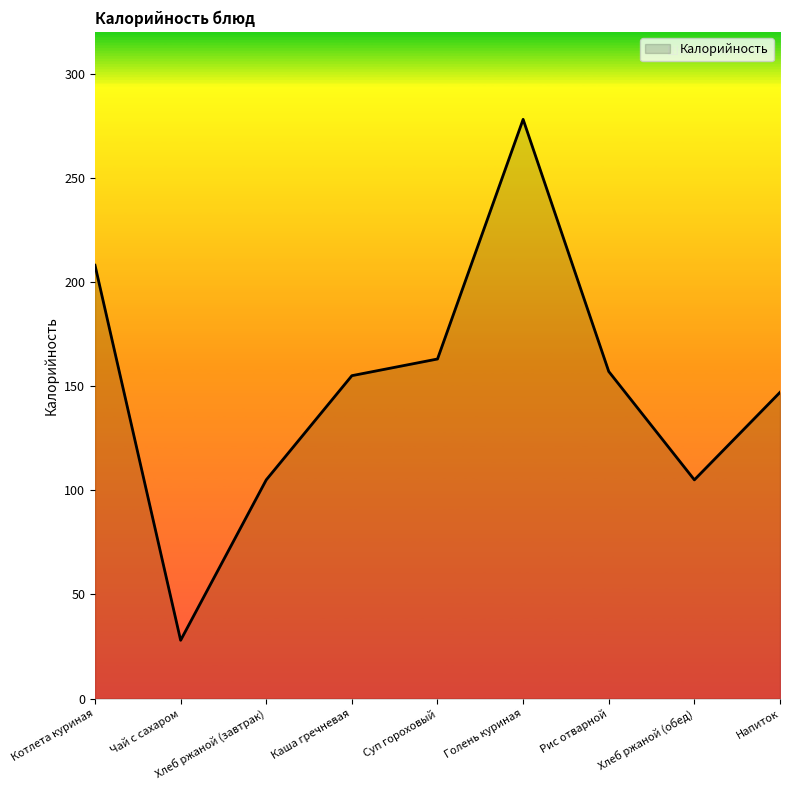

What is the average value?

150